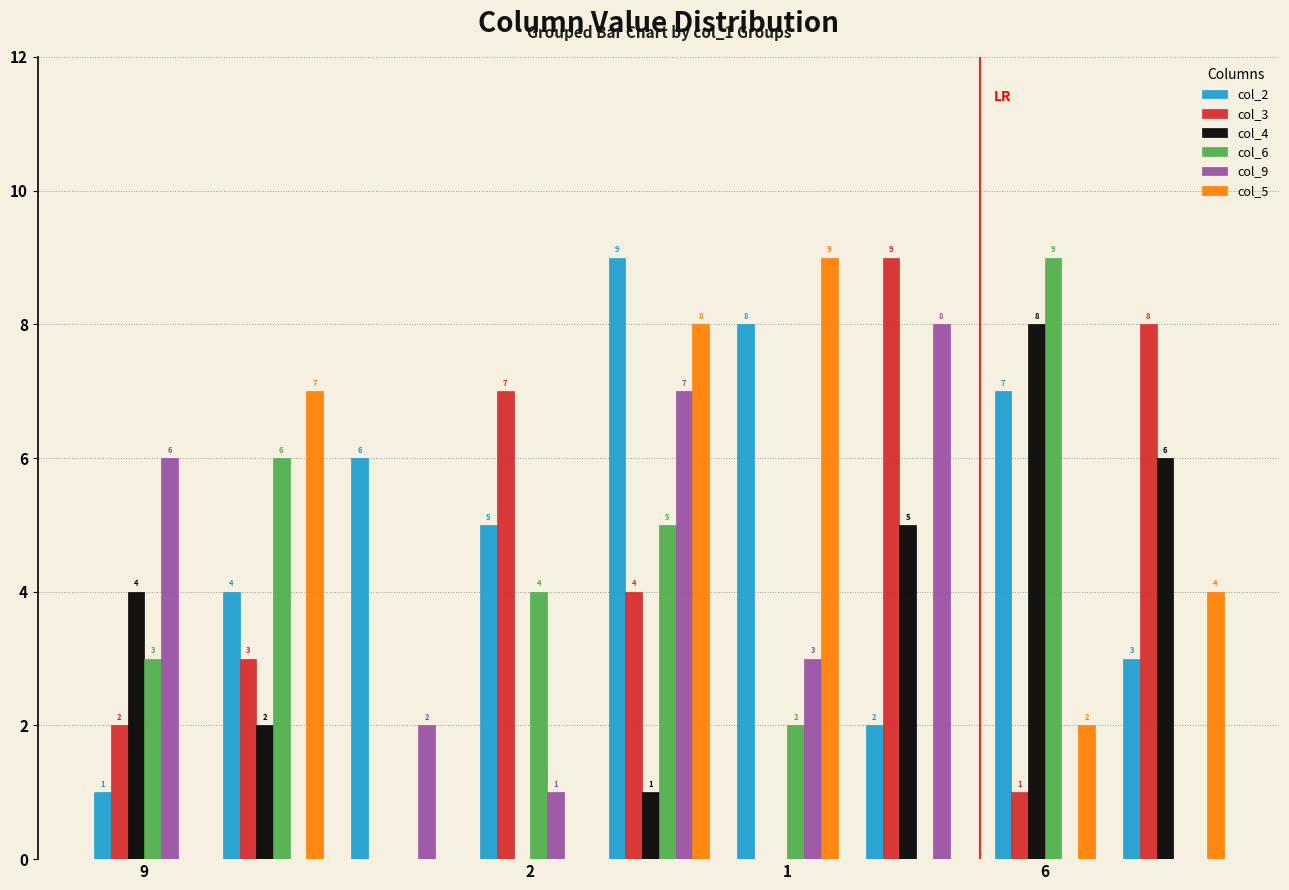

Which series has the largest total across all categories?

col_2